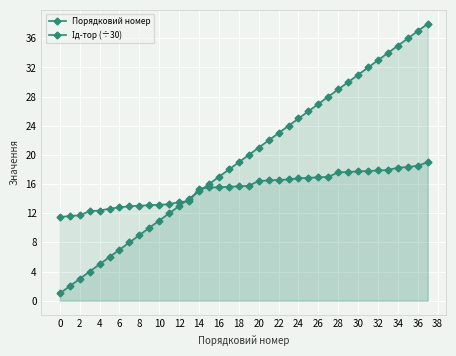

List the series in order of their overall mean, lowest first.

Ід-тор (÷30), Порядковий номер